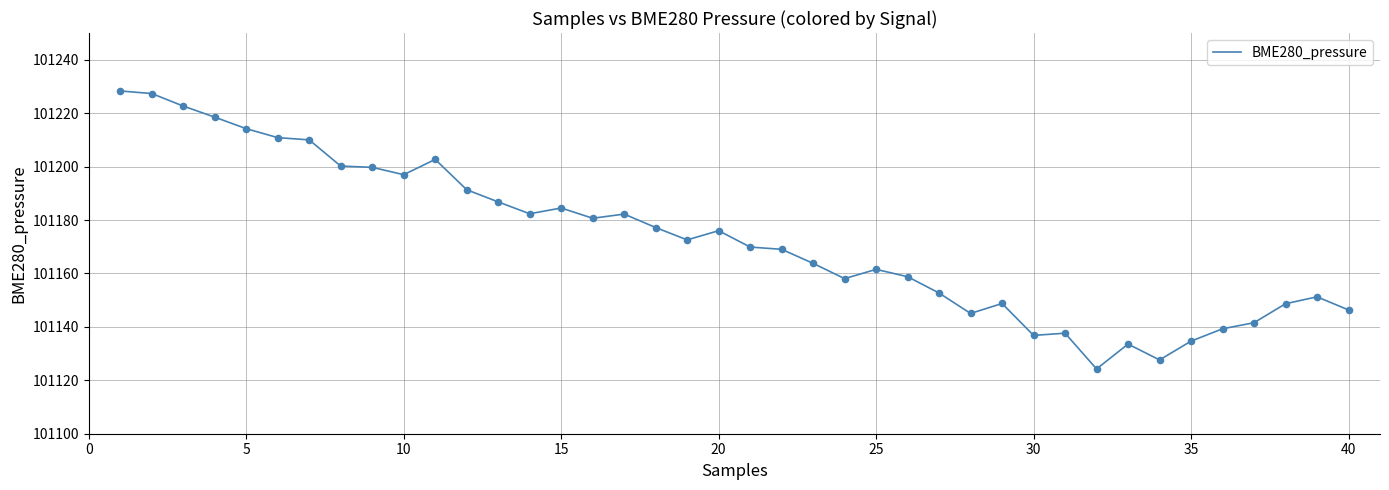

What is the greatest value displayed?

101228.3